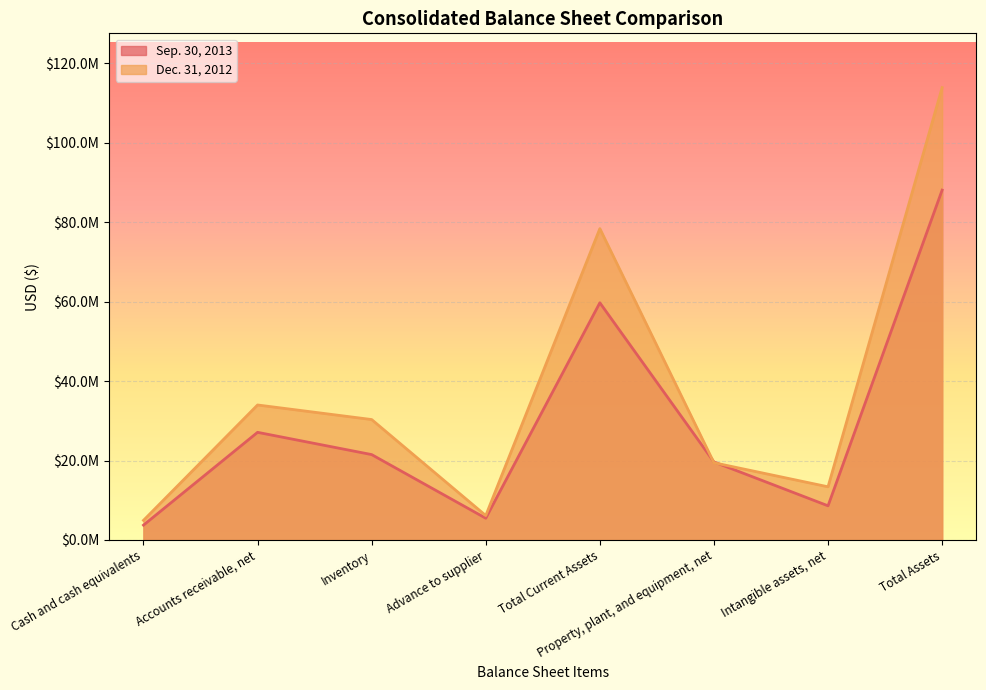

What is the label of the 1st point from the right?

Total Assets